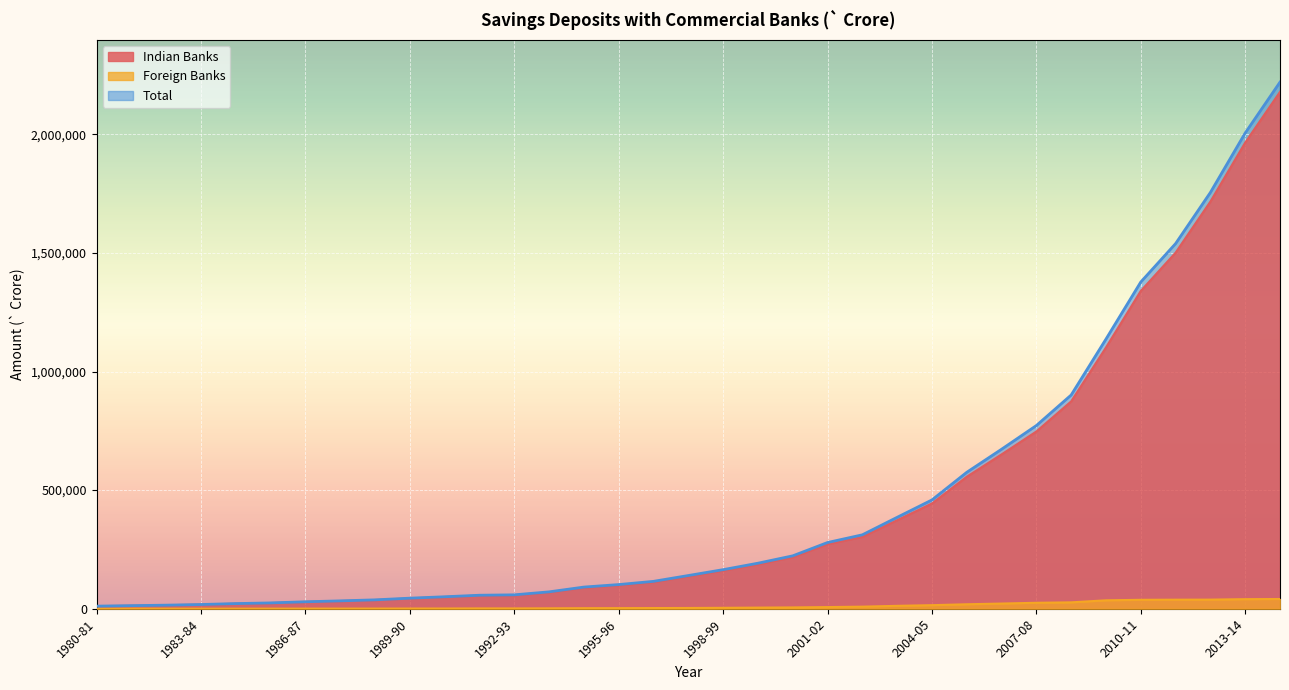

How many interior local peaks does the Foreign Banks series have?

1